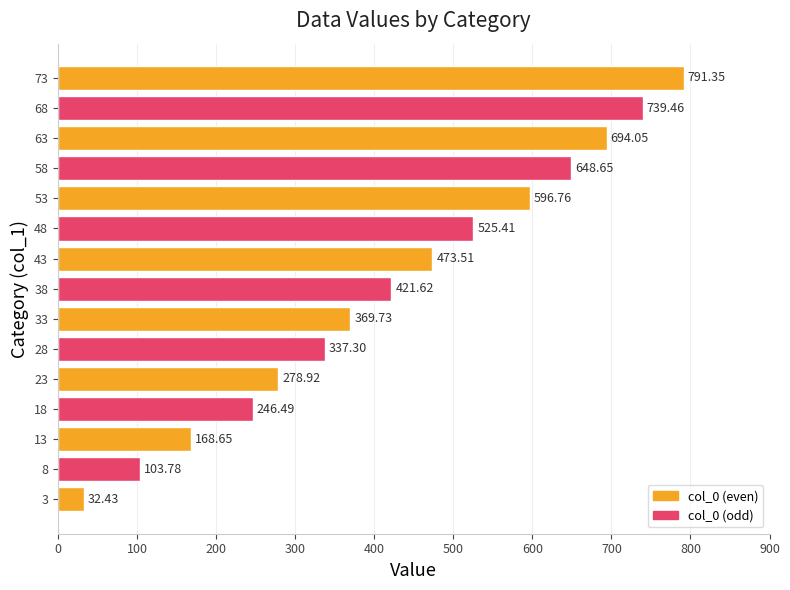

What is the ratio of the value at 53 to the value at 38?

1.4